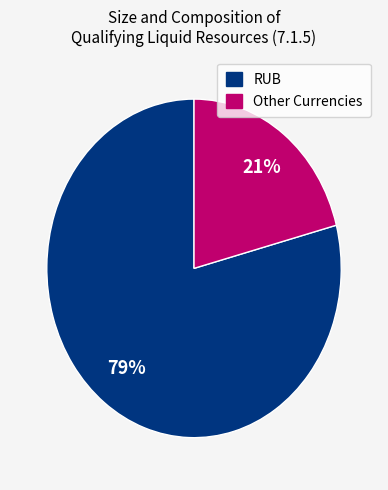

To the nearest percent, what is the difference between the largest and smallest slice percentages?

58%